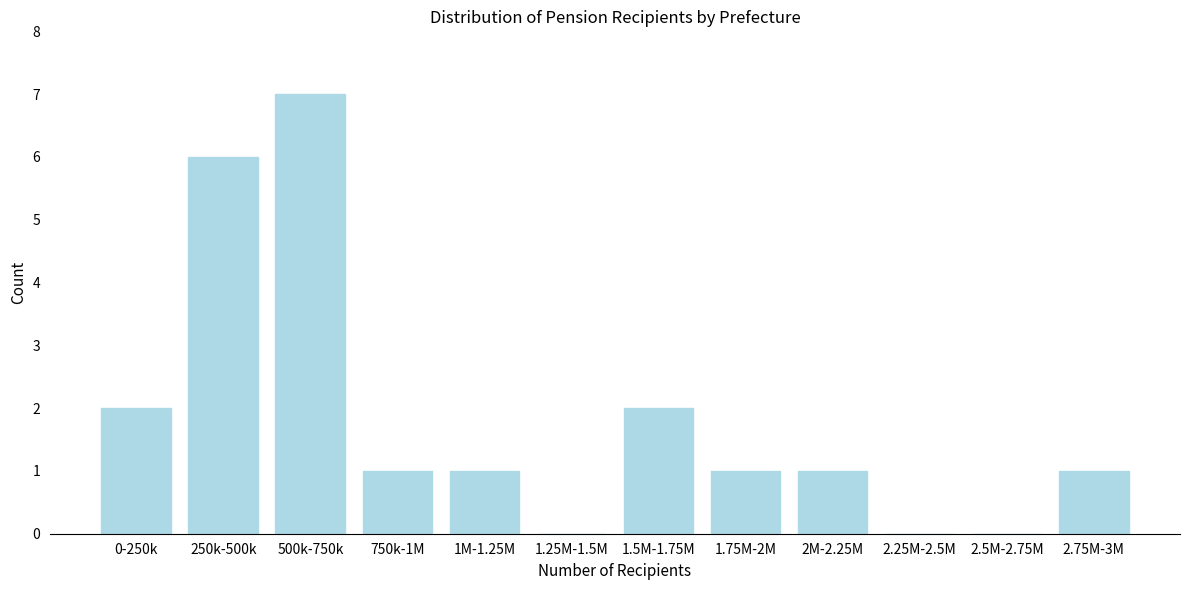

Reading left to right, what are all the values shown in this chart?

0-250k=2	250k-500k=6	500k-750k=7	750k-1M=1	1M-1.25M=1	1.25M-1.5M=0	1.5M-1.75M=2	1.75M-2M=1	2M-2.25M=1	2.25M-2.5M=0	2.5M-2.75M=0	2.75M-3M=1